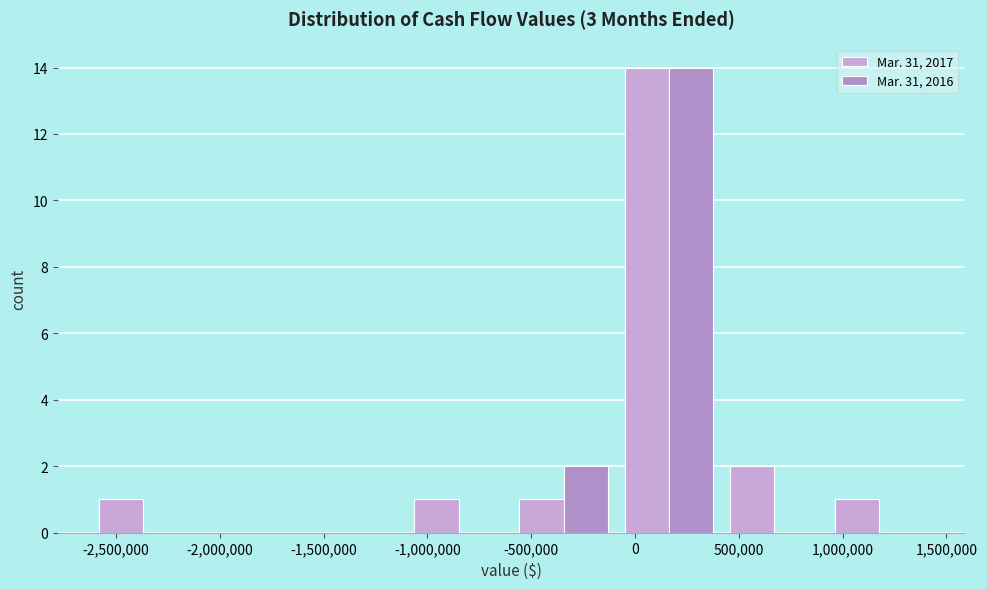

What is the height of the Mar. 31, 2016 bar covering -100000 to 400000 on the x-axis? Neither the bar edges nor the heights are printed on the chart, so give them approximately, as read against the axes.

14